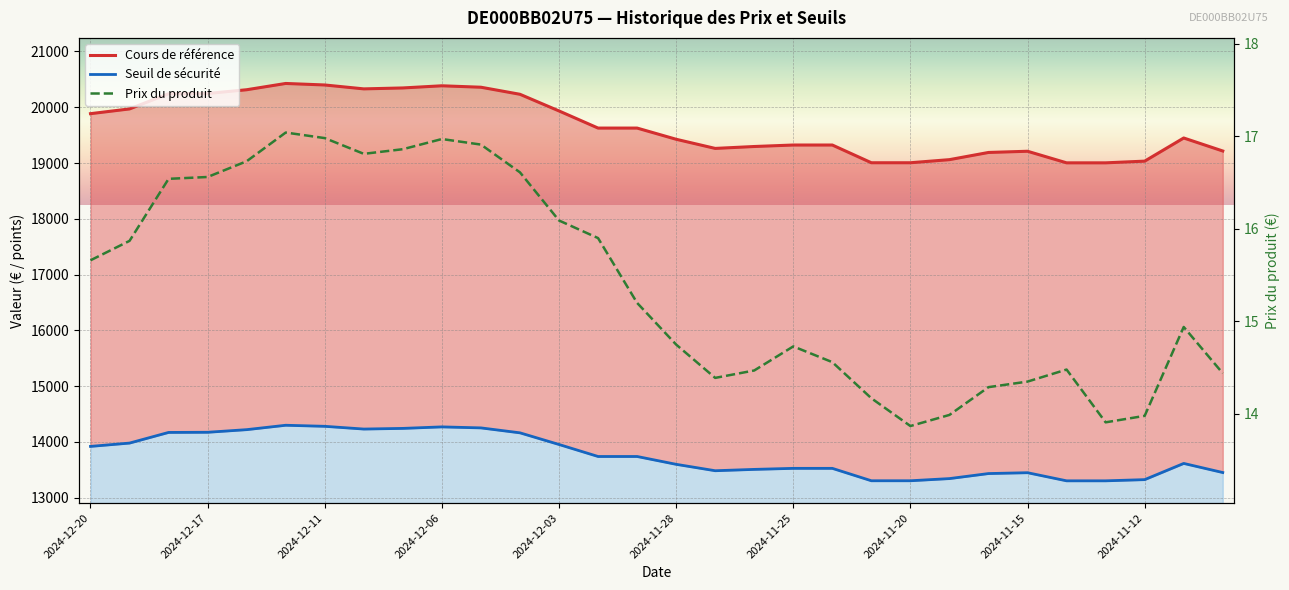

Is the value of Prix du produit at 2024-12-06 greater than the value of Seuil de sécurité at 2024-11-28?

No